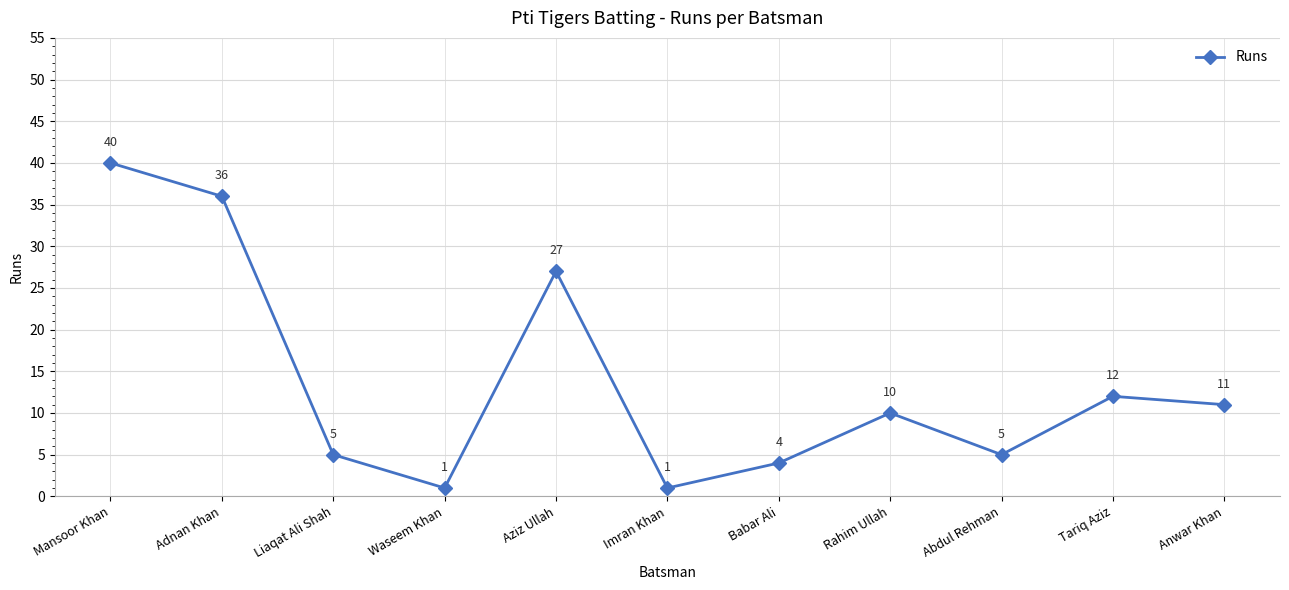

What is the difference between the values at Waseem Khan and Abdul Rehman?

4